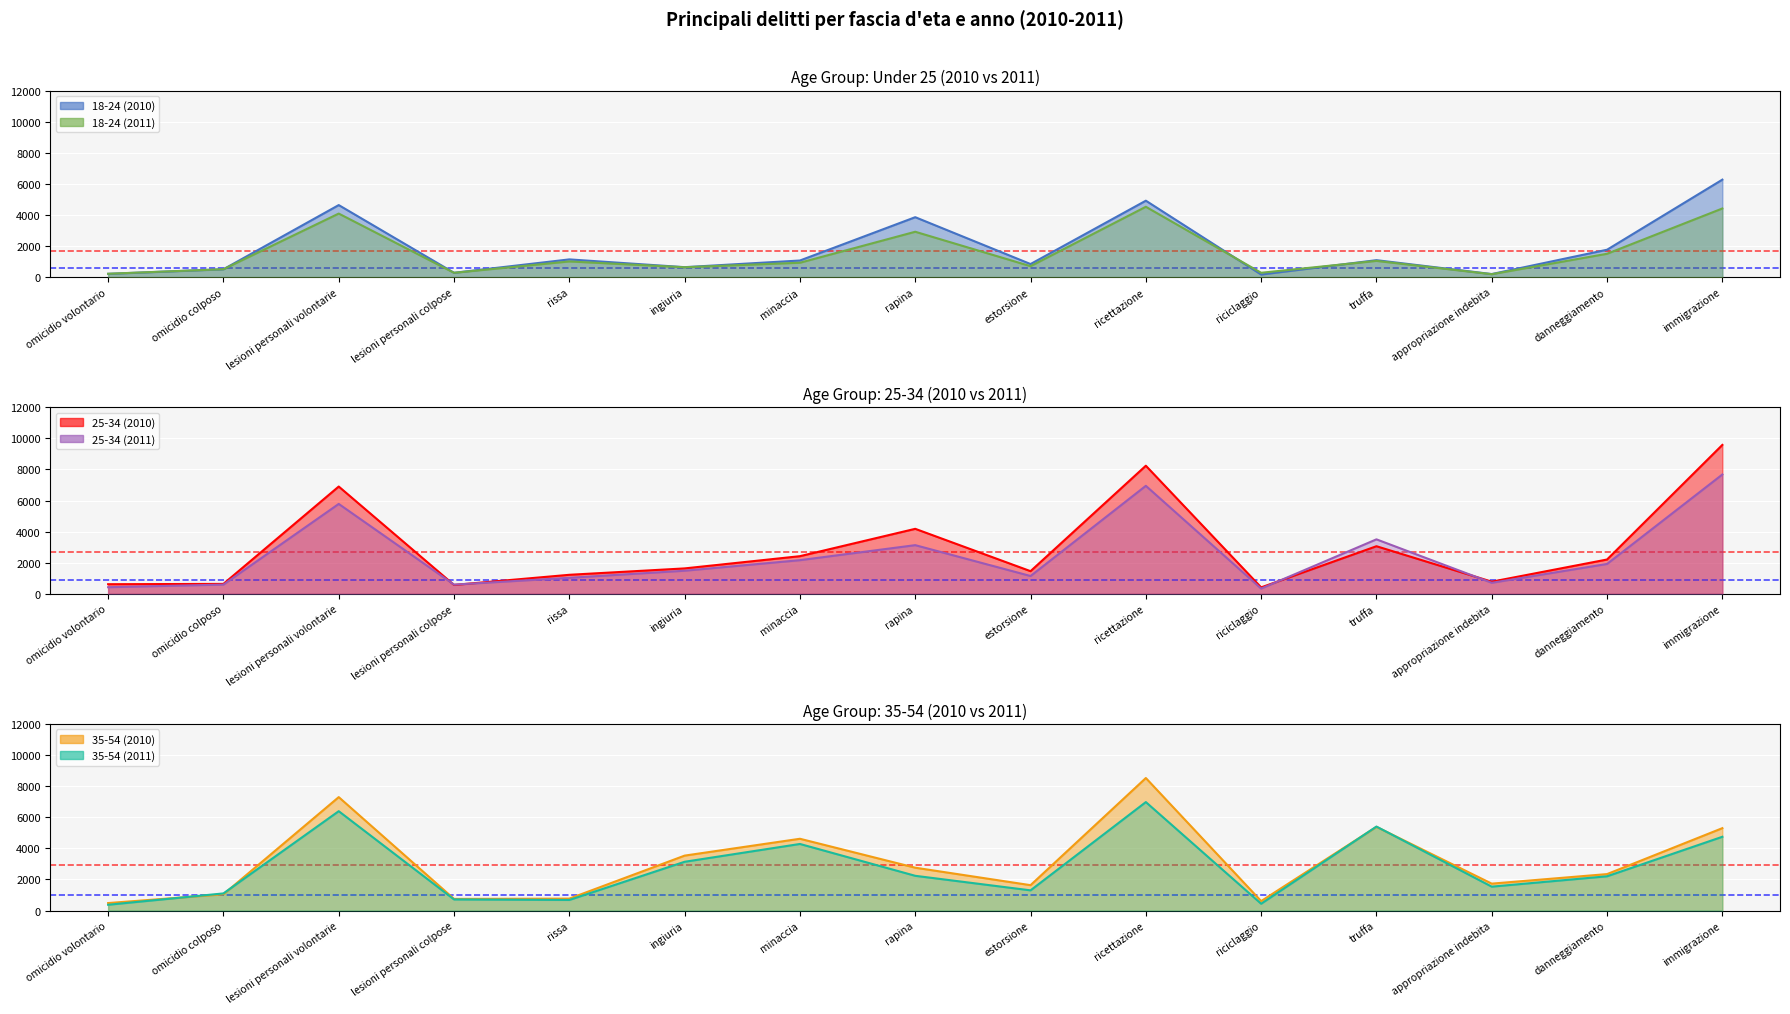

What is the sum of the 35-54 (2011) values at rapina and ricettazione?

9204